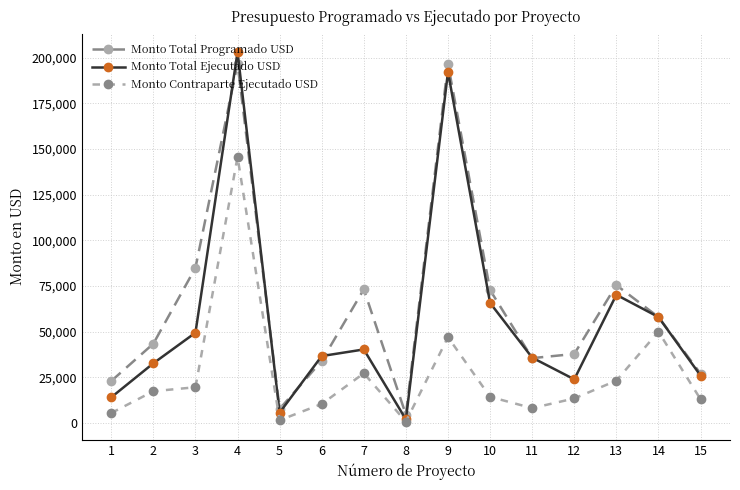

At which label is Monto Total Programado USD closest to 100694?

3